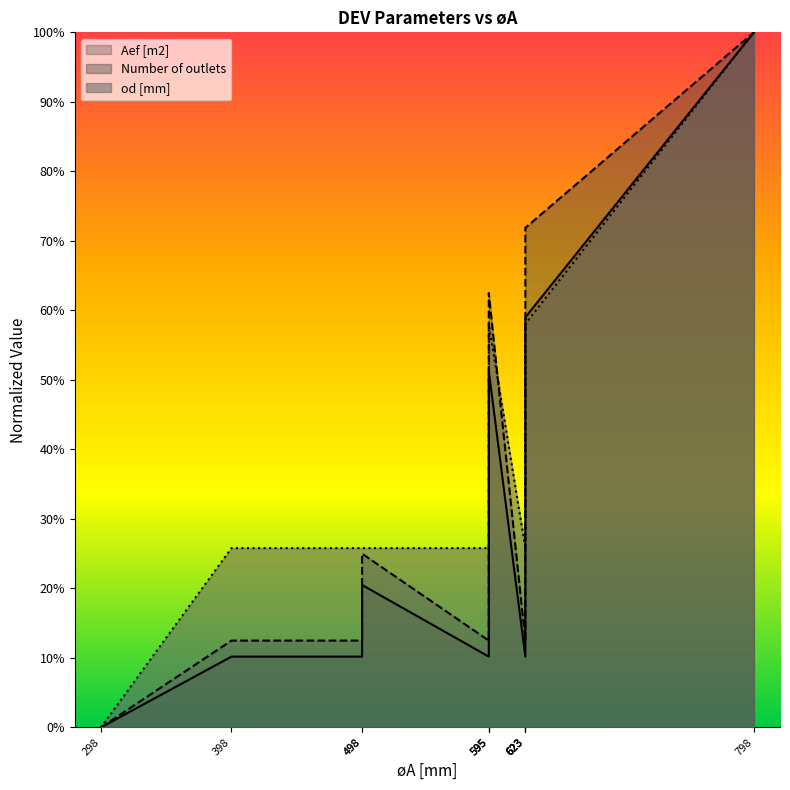

True or false: Number of outlets has more than 2 points higher than both neighbors.

False